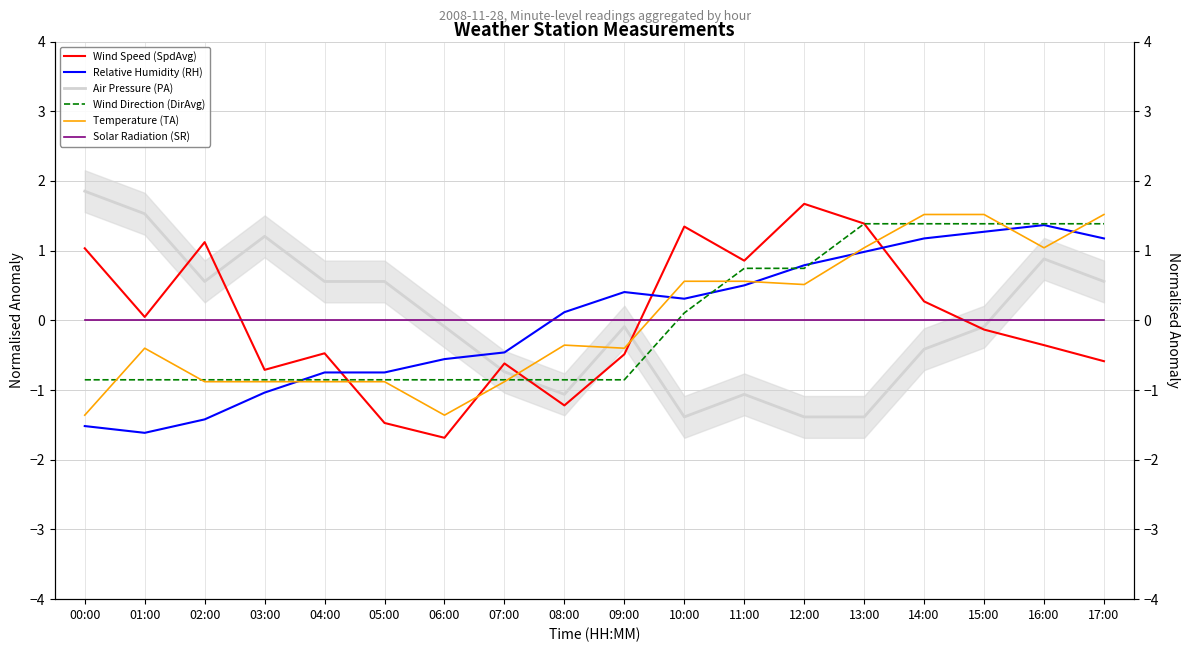

Does the chart have visible grid lines?

Yes